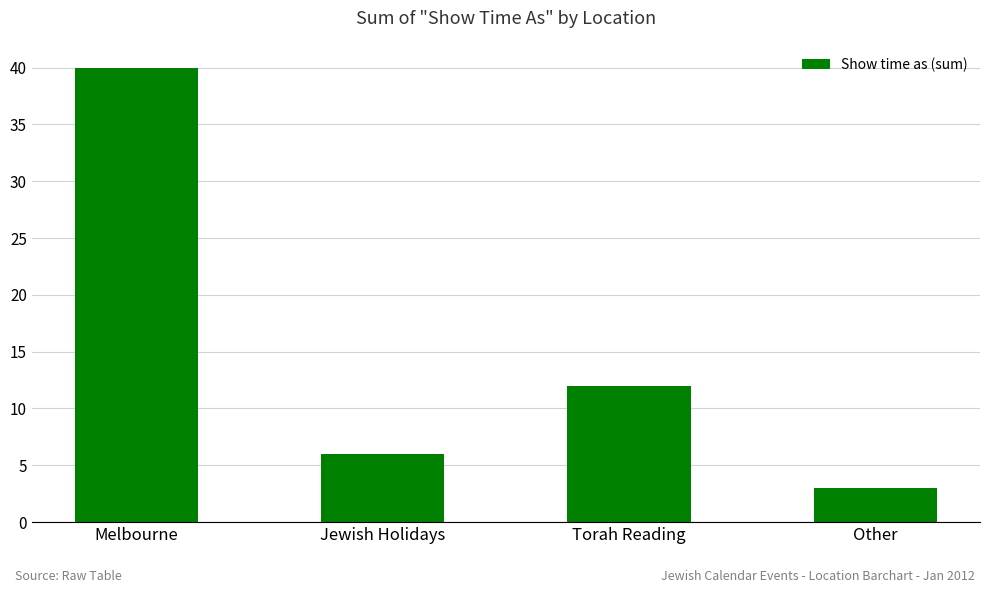

How many data points are less than 12?

2